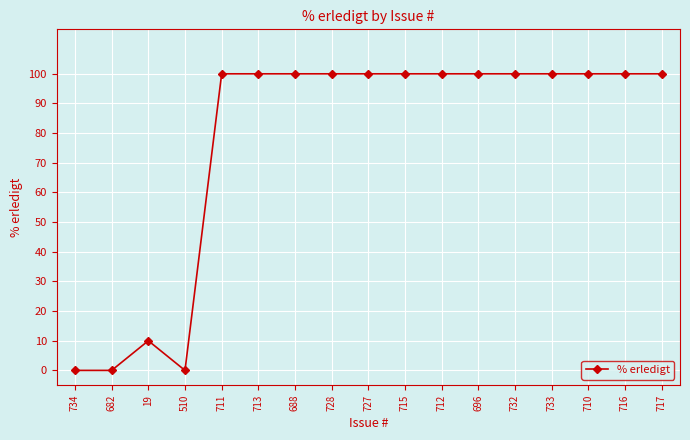

True or false: the data shows 154 at 688.

False